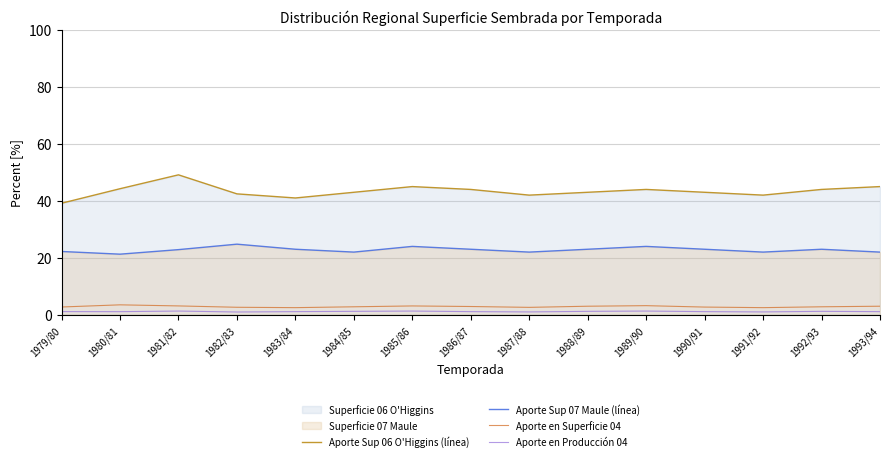

What position from the right is 1993/94?

1